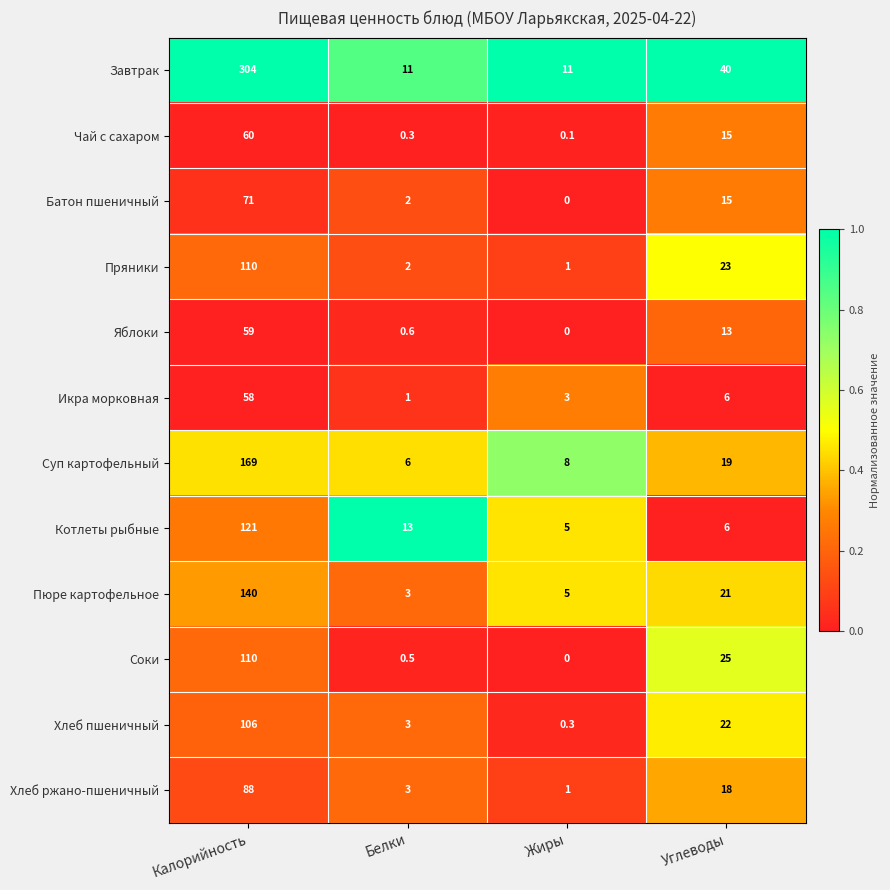

At which label is Чай с сахаром closest to 30?

Углеводы